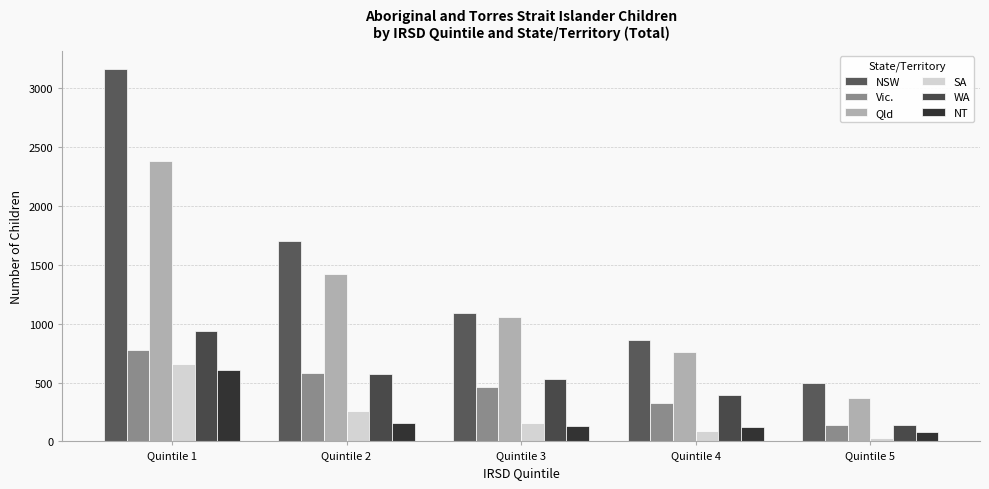

Where does the Qld series first go above 1054?

Quintile 1